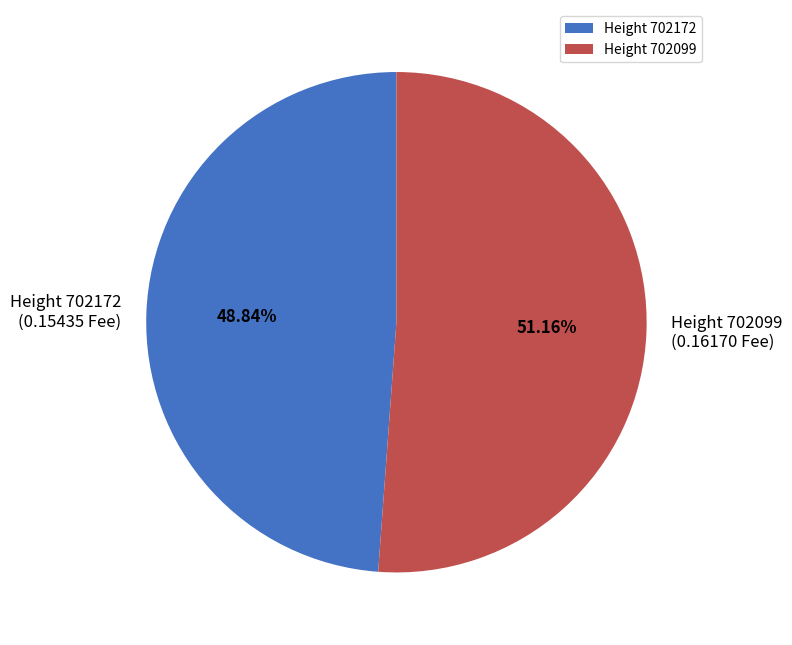

Which has a higher value, Height 702172 or Height 702099?

Height 702099